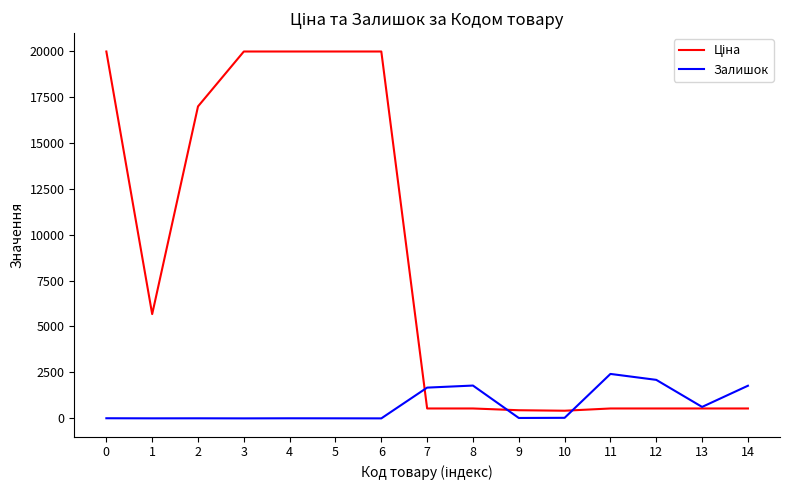

What value does the Залишок series have at 0?

7.0